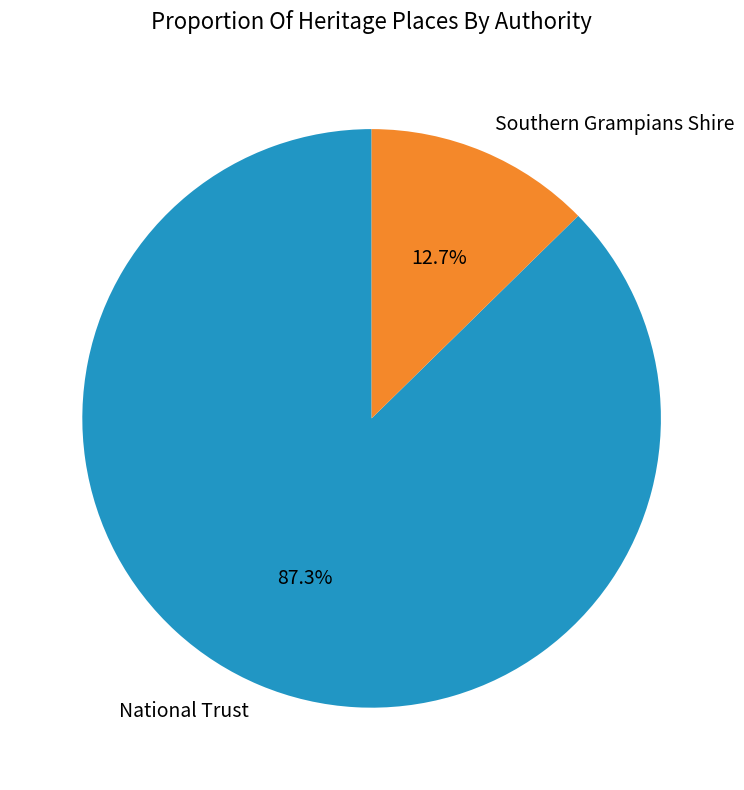

What percentage do National Trust and Southern Grampians Shire together represent?

100.0%